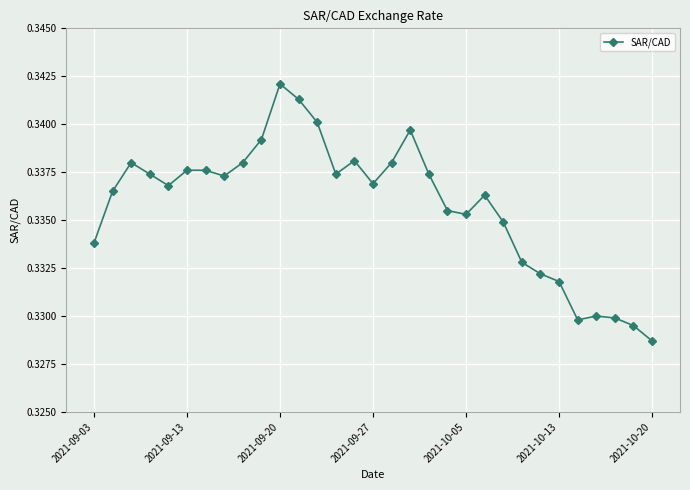

True or false: the data has more than 2 interior local peaks.

True